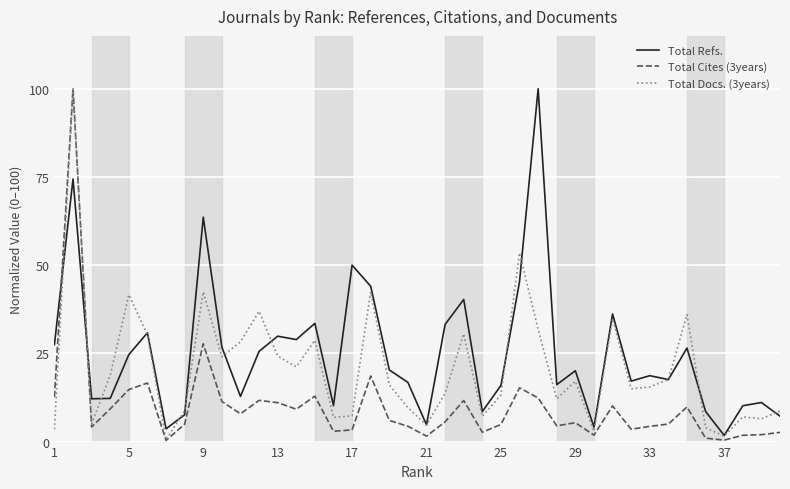

Rank the series by their average value, from highest to lowest.

Total Refs., Total Docs. (3years), Total Cites (3years)